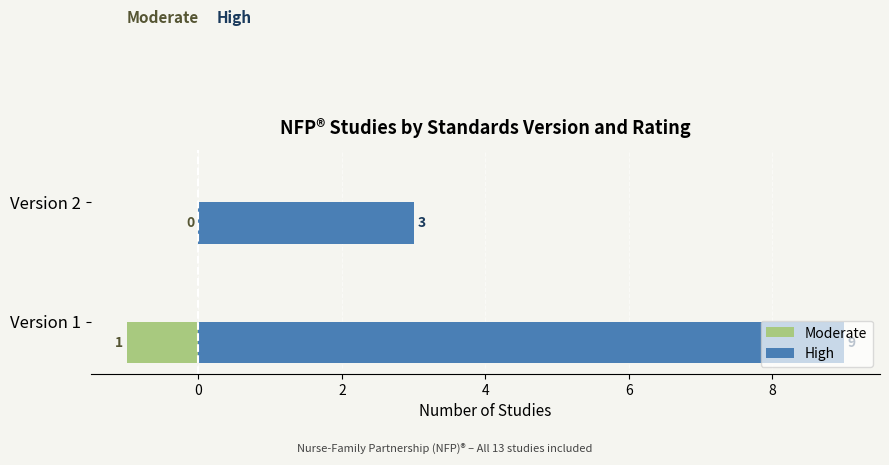

The value of High at Version 1 is 15. True or false?

False